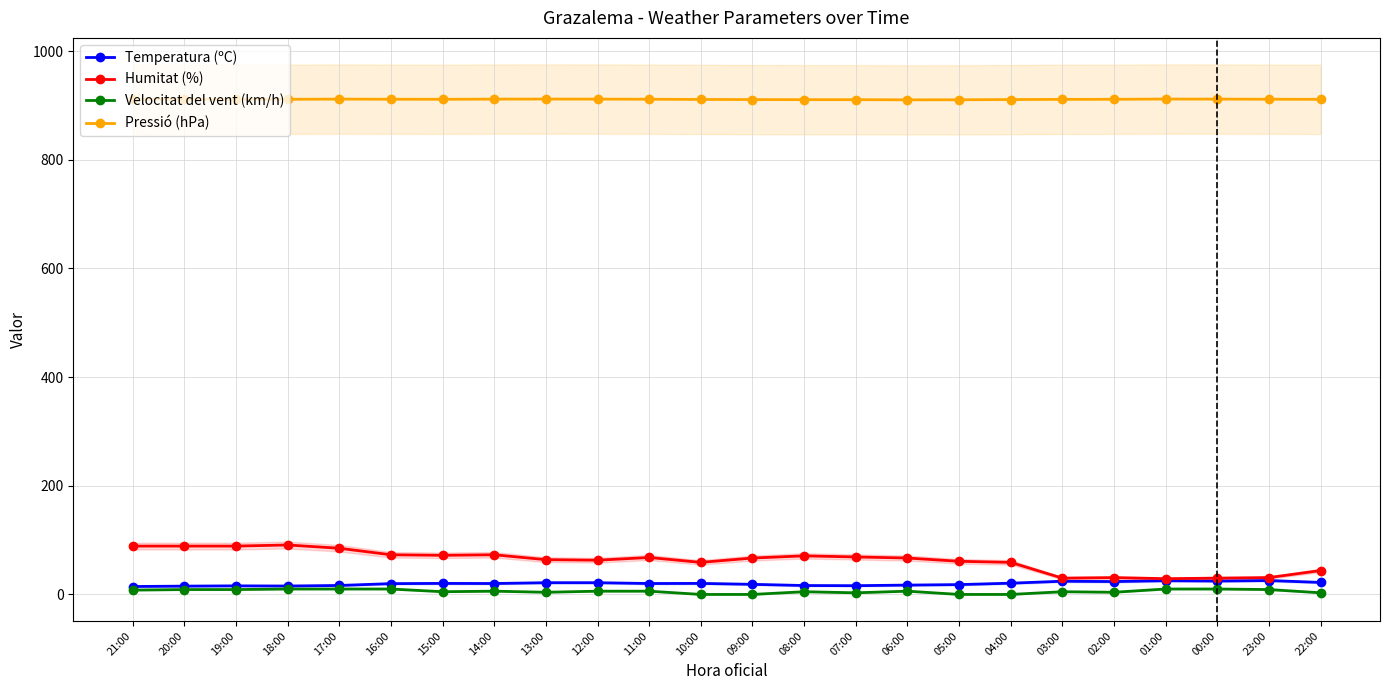

What is the sum of the Velocitat del vent (km/h) values at 22:00 and 20:00?

12.0